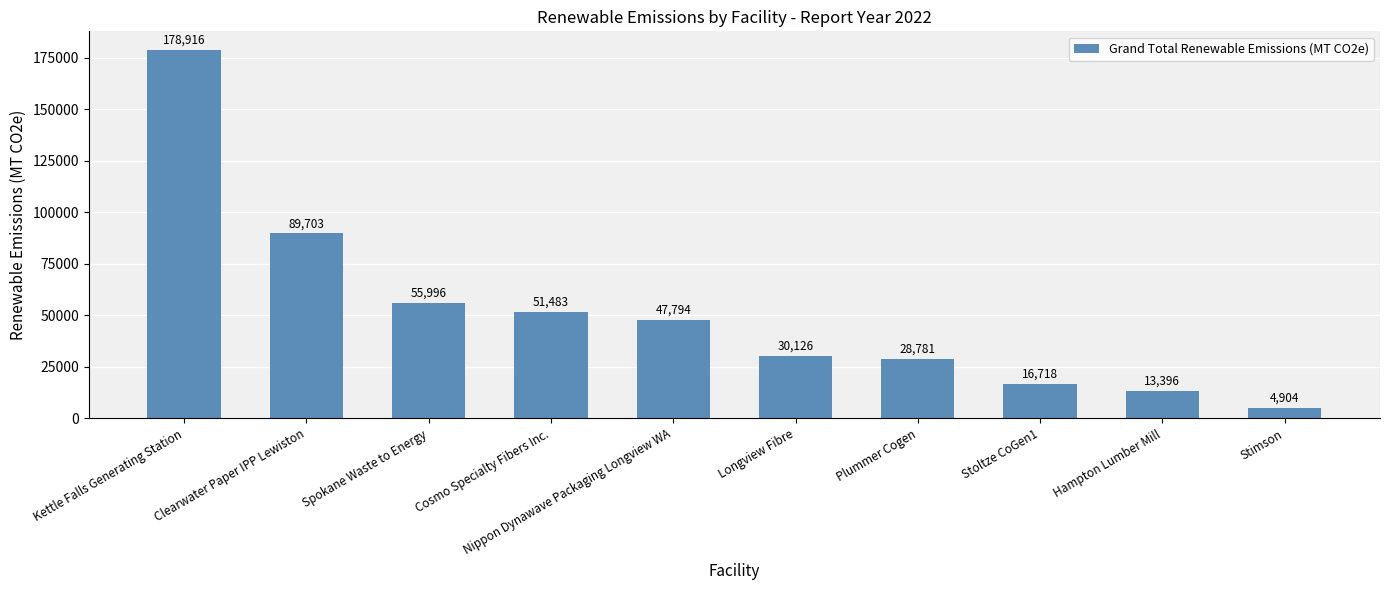

What is the change in value from Kettle Falls Generating Station to Stimson?

-174012